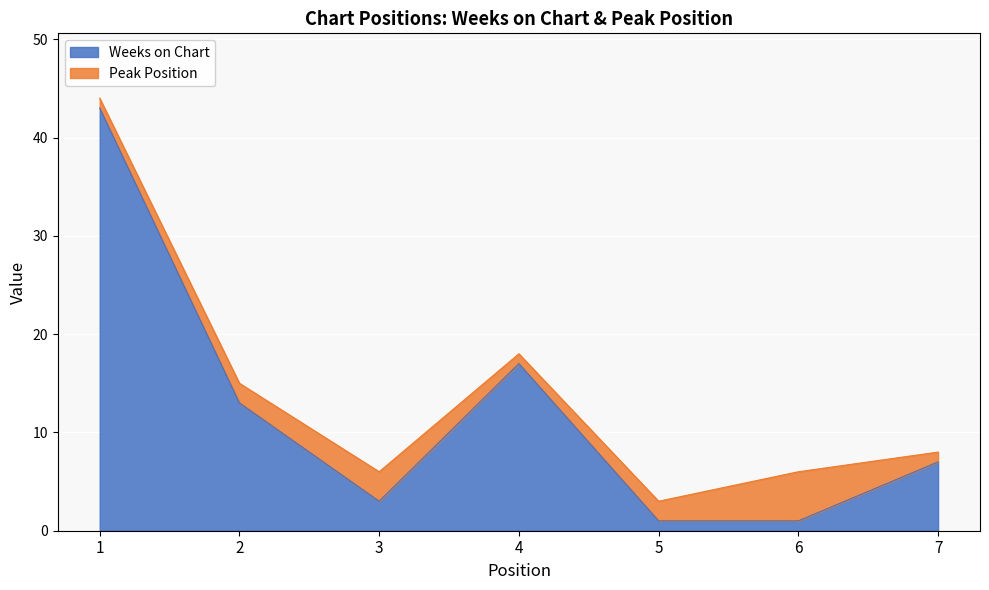

How many lines are shown in the chart?

2